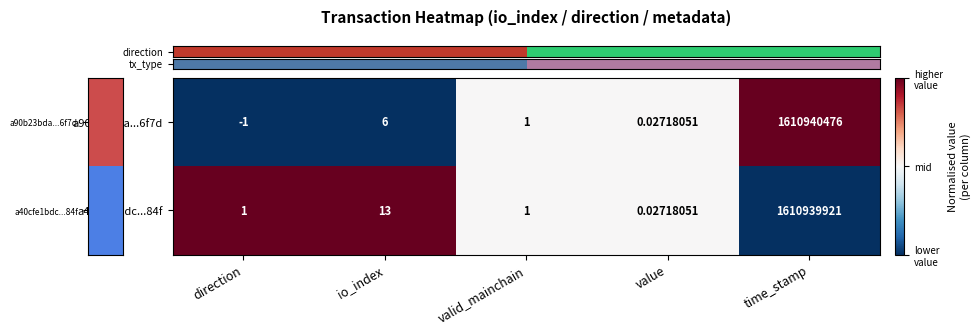

Rank the series by their average value, from lowest to highest.

a40cfe1bdc...84f, a90b23bda...6f7d